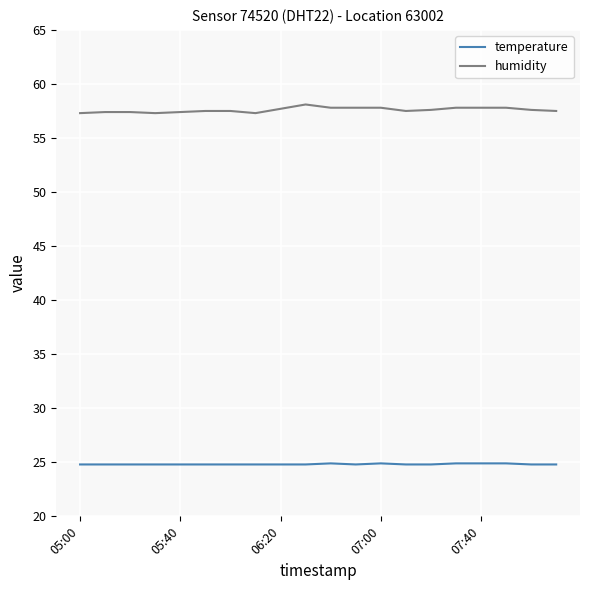

Which series has the widest spread of values?

humidity